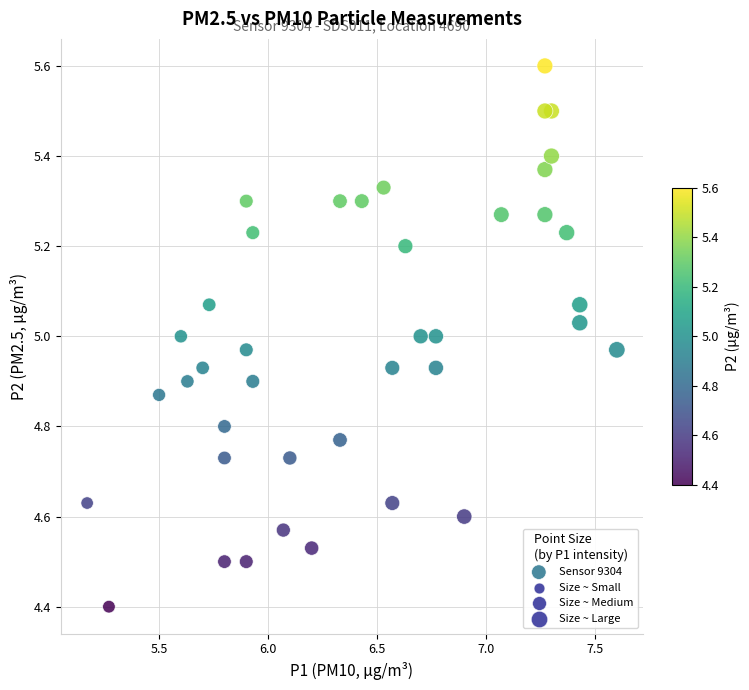

What is the range of X values (max minus min)?

2.4